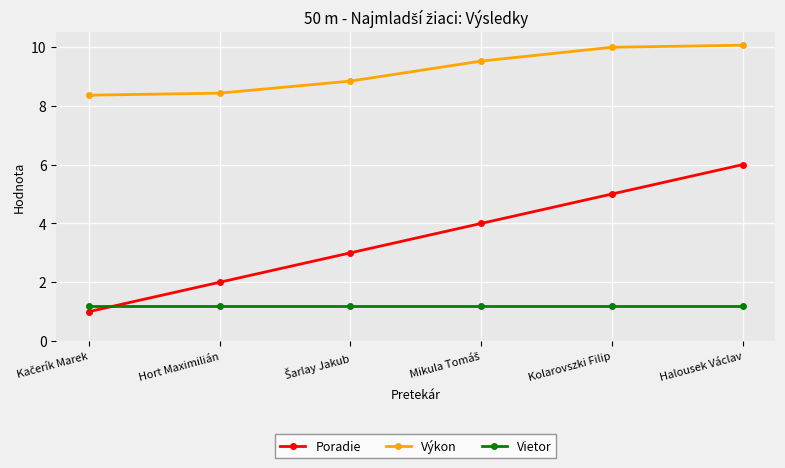

At which category is the sum across all series the highest?

Halousek Václav